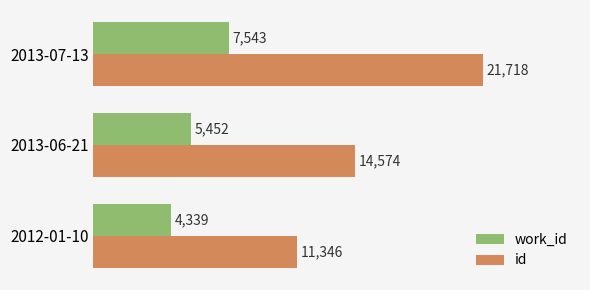

Which series has the largest total across all categories?

id